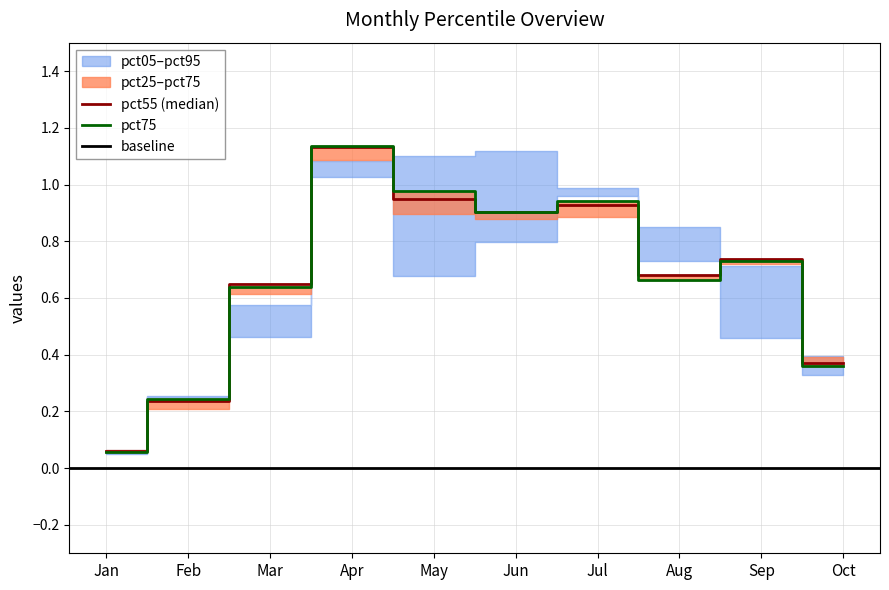

Is it true that pct95 equals 1.8 at pct35?

False